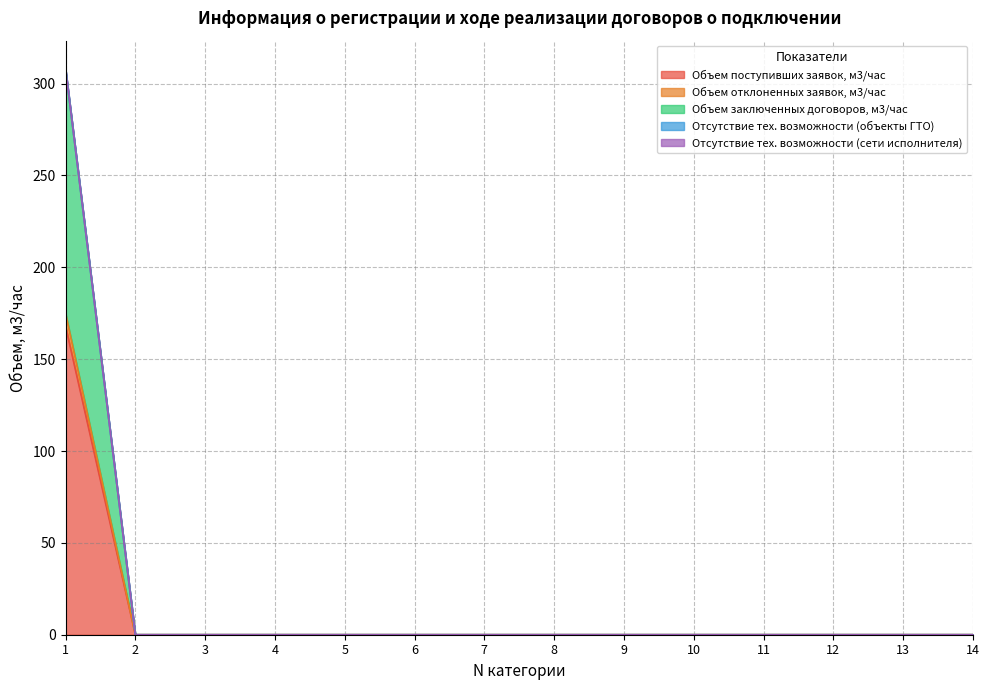

Is the value of Объем заключенных договоров, м3/час at 1 greater than the value of Объем отклоненных заявок, м3/час at 14?

Yes